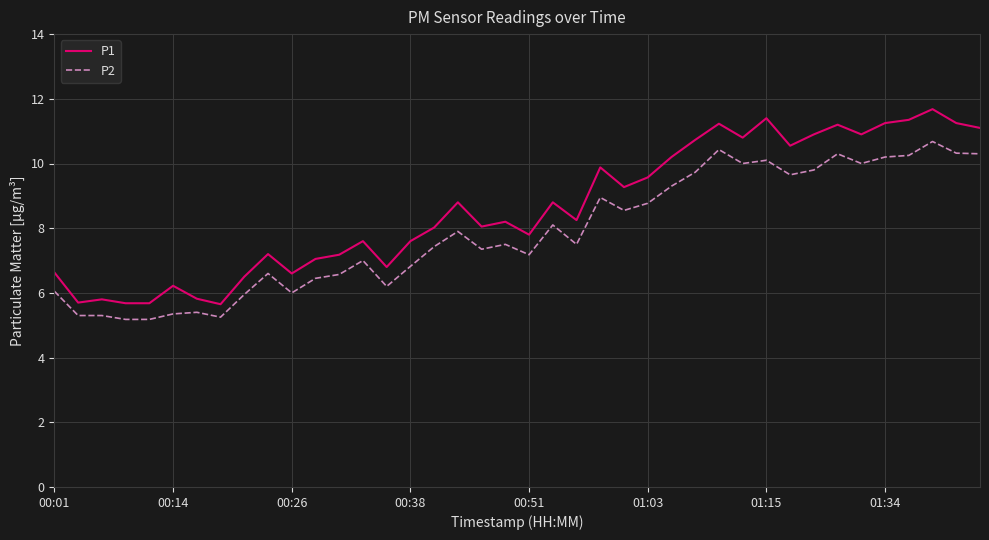

What is the greatest value displayed?

11.7